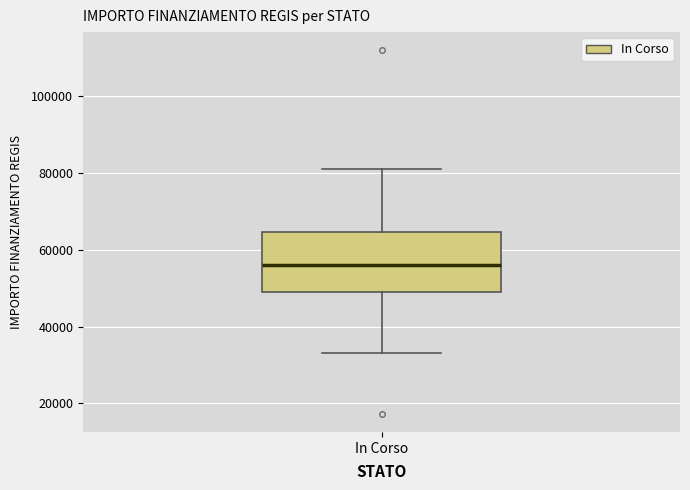

Where is the lower edge of the box for In Corso on the y-axis? The values are not printed on the chart, so give them approximately, as read against the axis.

50000